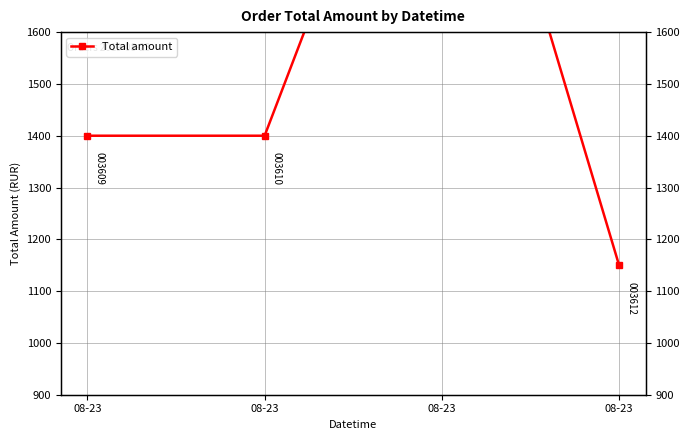

Reading left to right, transcribe all the data shown in this chart.

1400	1400	2295	1150